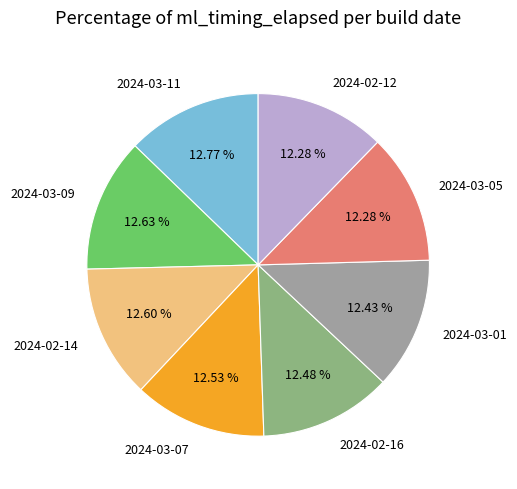

What is the ratio of the value at 2024-03-07 to the value at 2024-02-16?

1.0